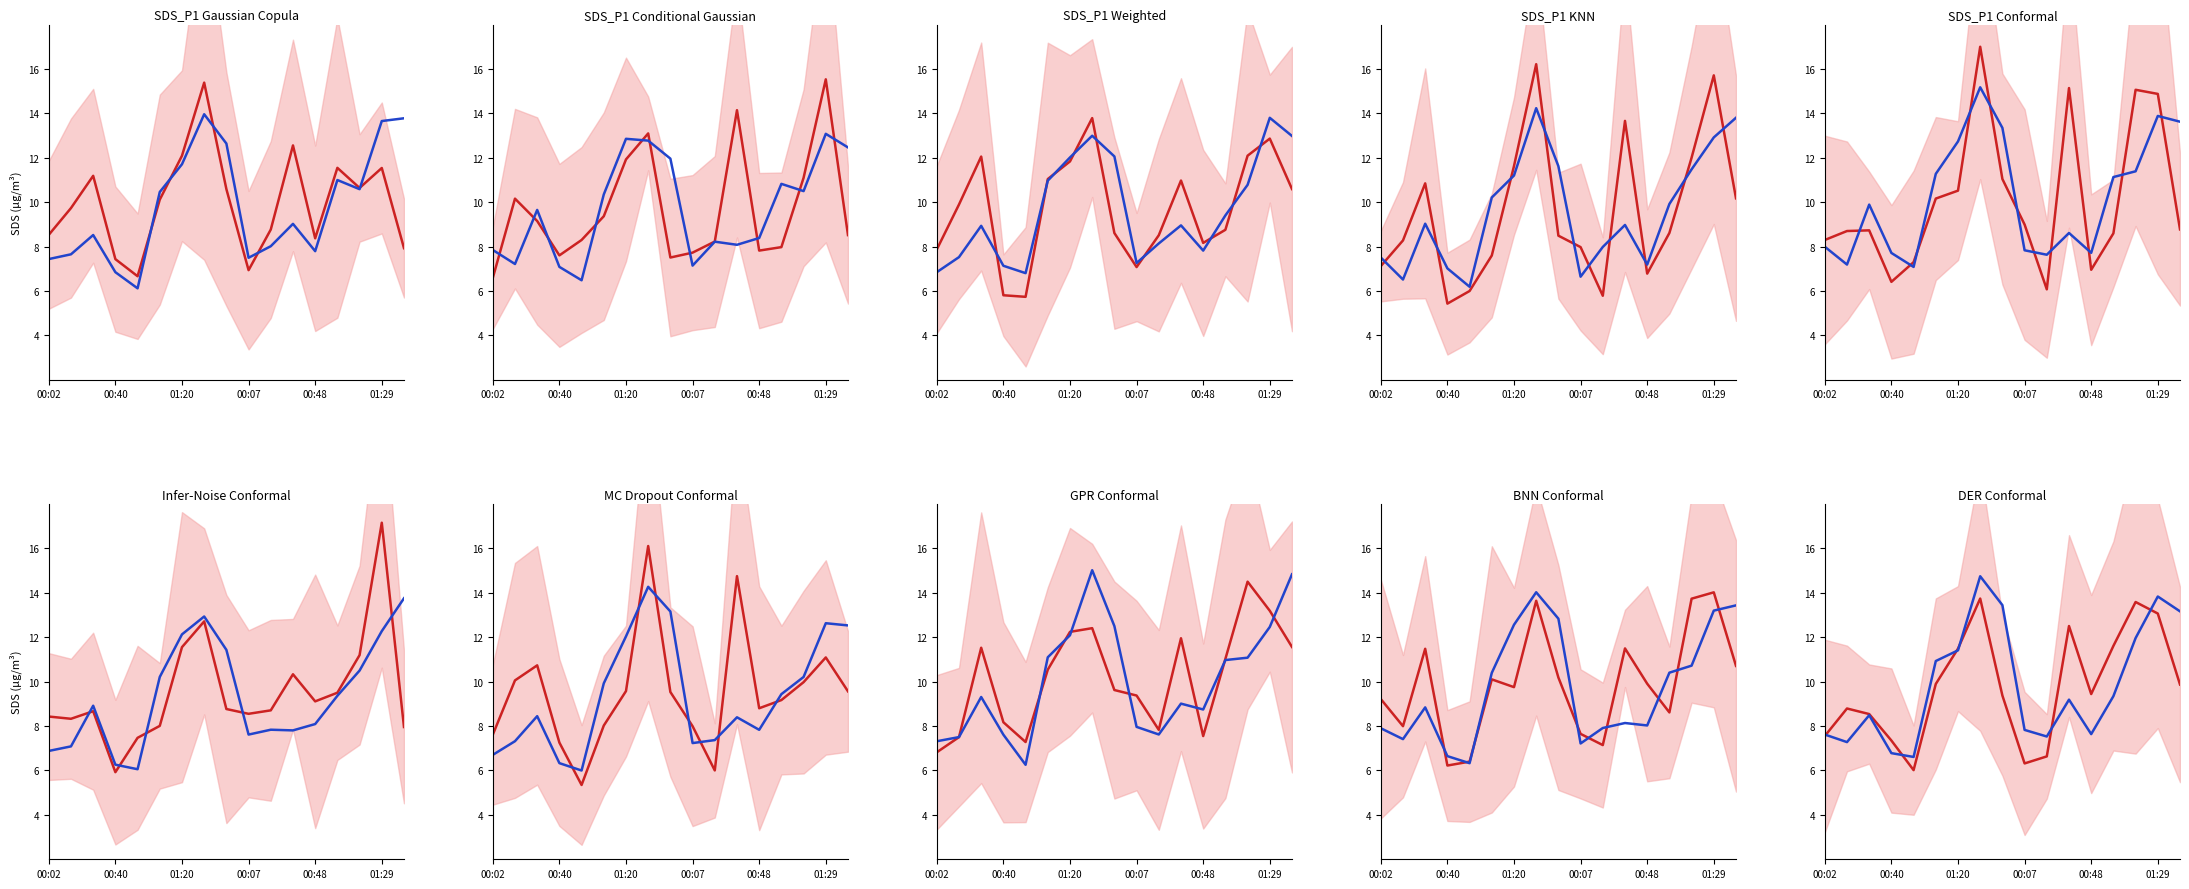

What is the lowest value of the SDS_P2 actual series?

6.6